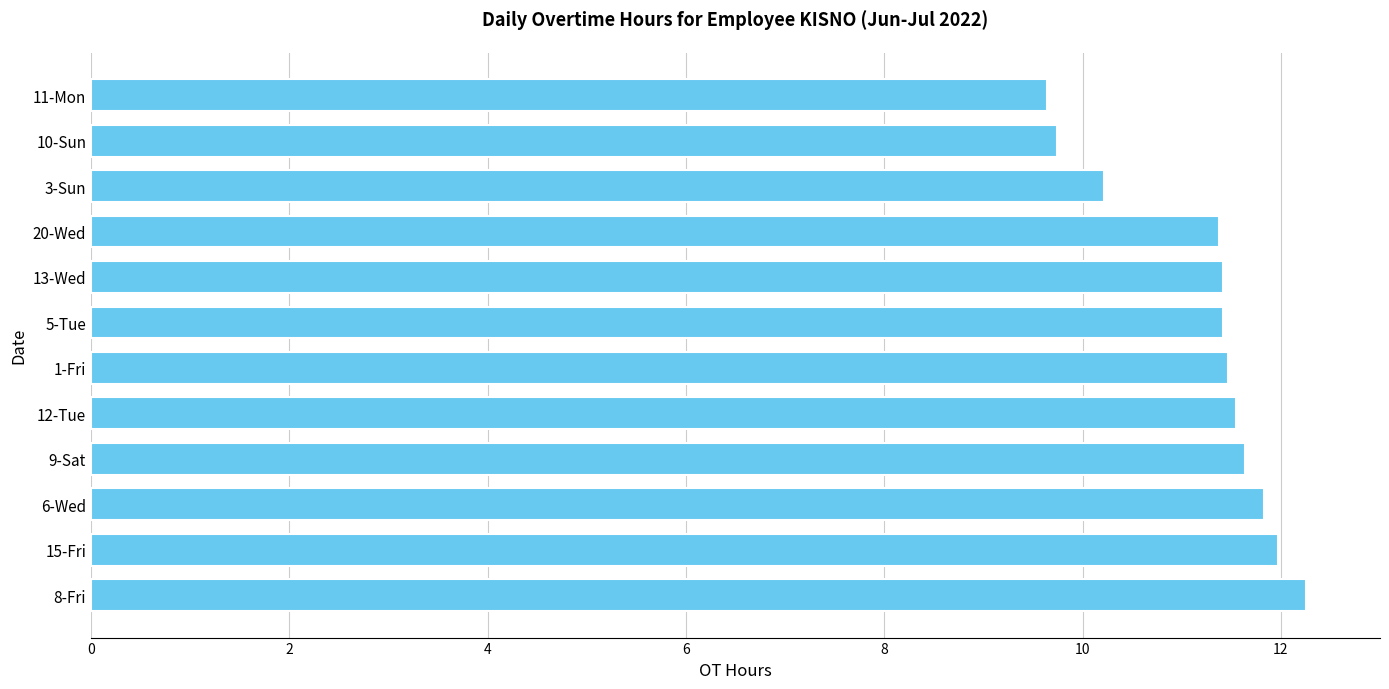

What is the change in value from 12-Tue to 11-Mon?

-1.9